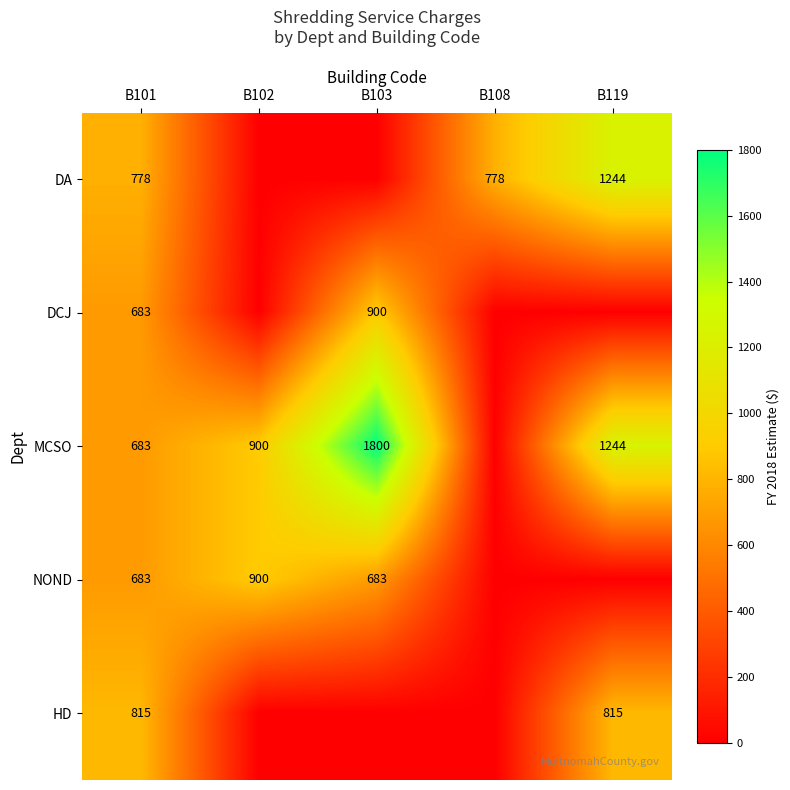

Is the value of DA at B101 greater than the value of MCSO at B103?

No